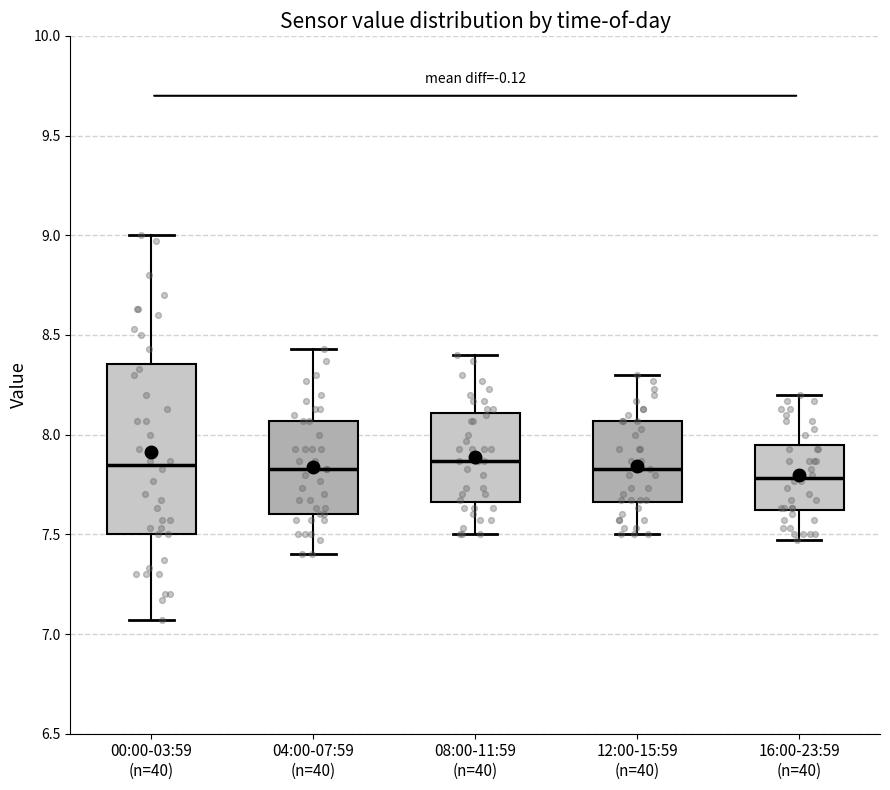

Reading left to right, read every box against the y-axis: the position of its median line, the range the box covers, and the ends of its whiskers. The values are not printed on the chart, so give them approximately, as read against the axis.

00:00-03:59 (n=40): median 7.85, box 7.50 to 8.35, whiskers 7.05 to 9.00
04:00-07:59 (n=40): median 7.85, box 7.60 to 8.05, whiskers 7.40 to 8.45
08:00-11:59 (n=40): median 7.85, box 7.65 to 8.10, whiskers 7.50 to 8.40
12:00-15:59 (n=40): median 7.85, box 7.65 to 8.05, whiskers 7.50 to 8.30
16:00-23:59 (n=40): median 7.80, box 7.60 to 7.95, whiskers 7.45 to 8.20